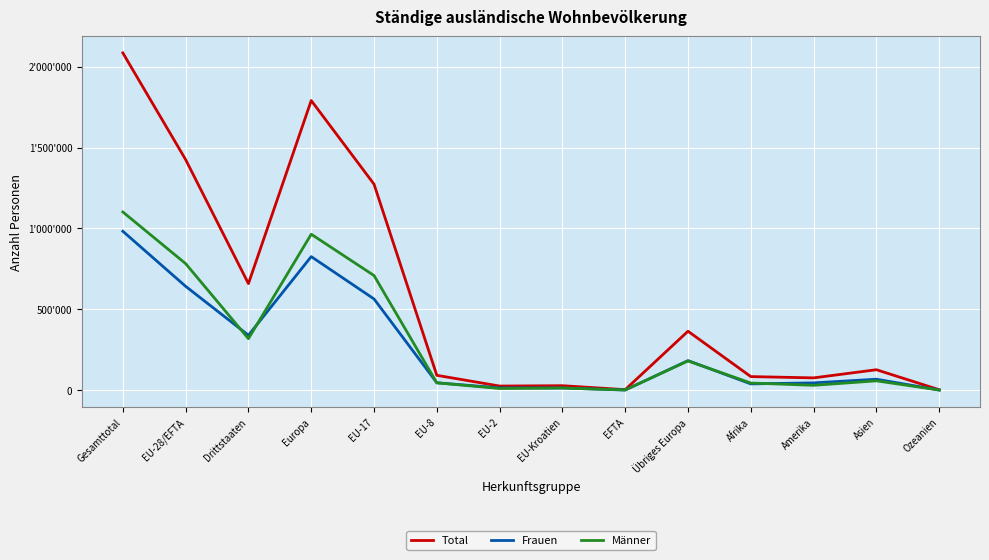

Reading left to right, extract all data points from this chart.

Total: 2084799	1425523	659276	1790641	1273744	92761	26392	28538	4088	365118	84823	76847	127190	3625
Frauen: 982839	642622	340217	826140	564524	46727	15102	14306	1963	183518	39711	45916	68642	1754
Männer: 1101960	782901	319059	964501	709220	46034	11290	14232	2125	181600	45112	30931	58548	1871